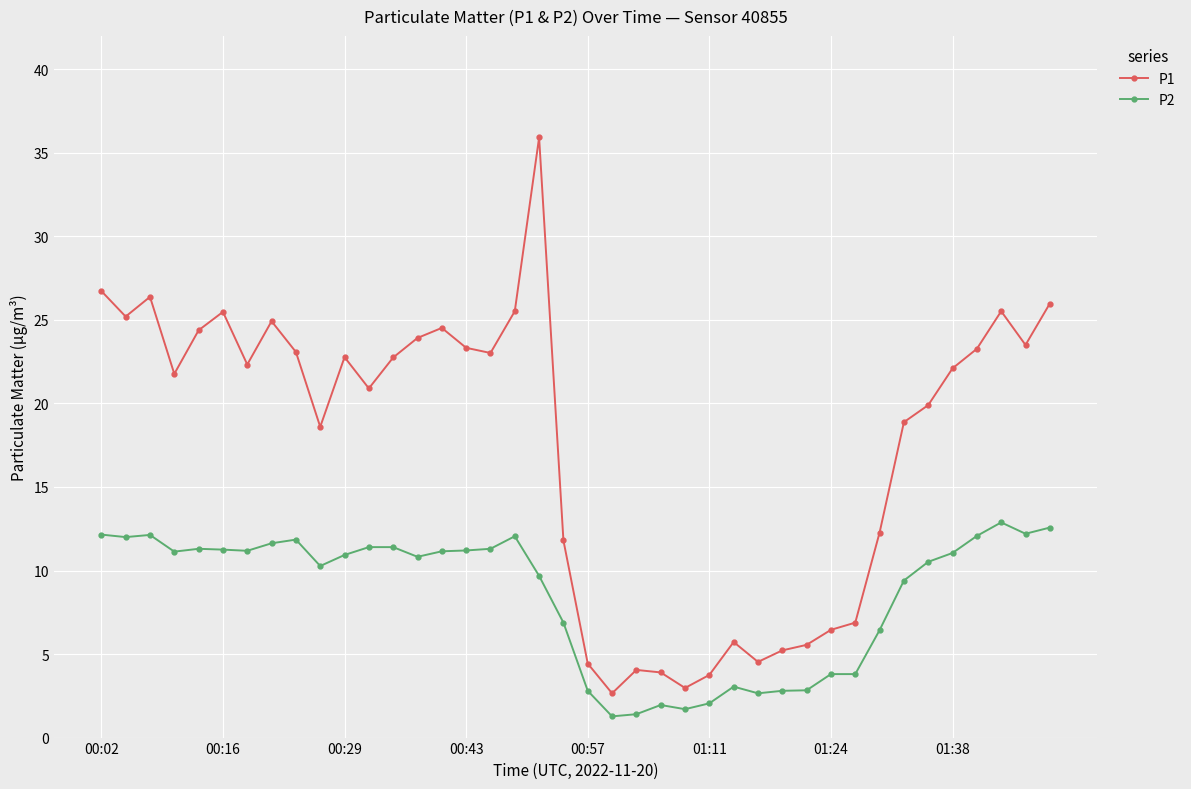

What is the minimum value shown in the chart?

1.3